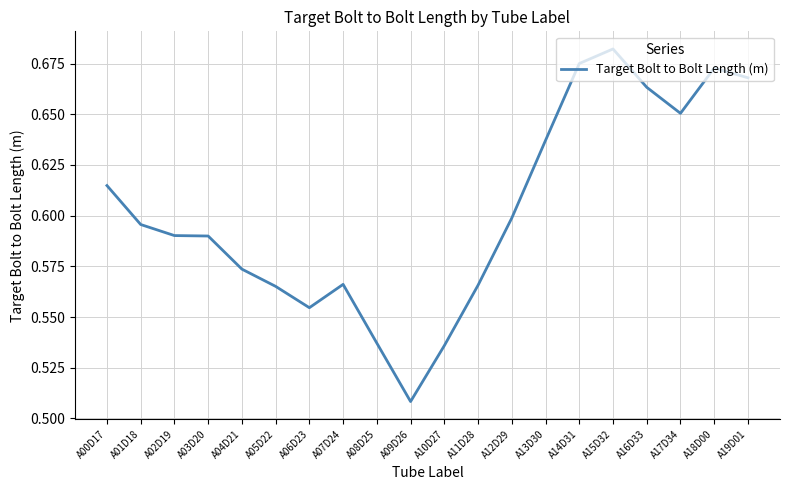

Where is the data nearest to the value 0?

A09D26